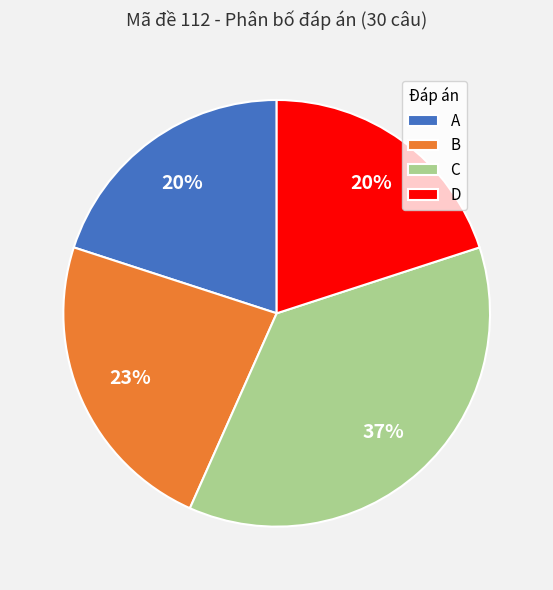

Does A represent more than half of the total?

No